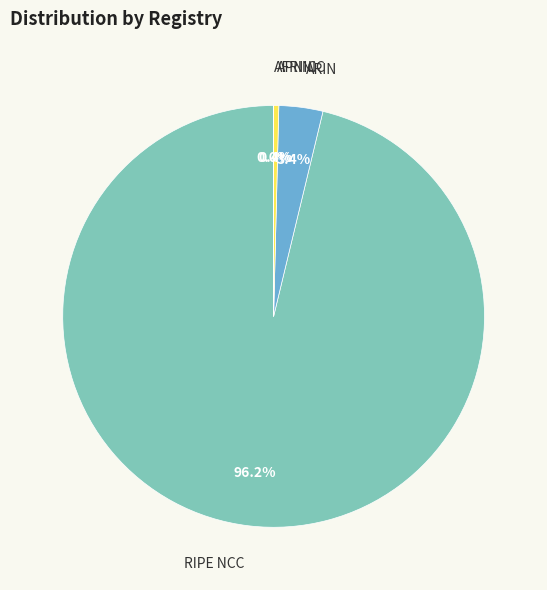

Is there a majority slice in this chart?

Yes